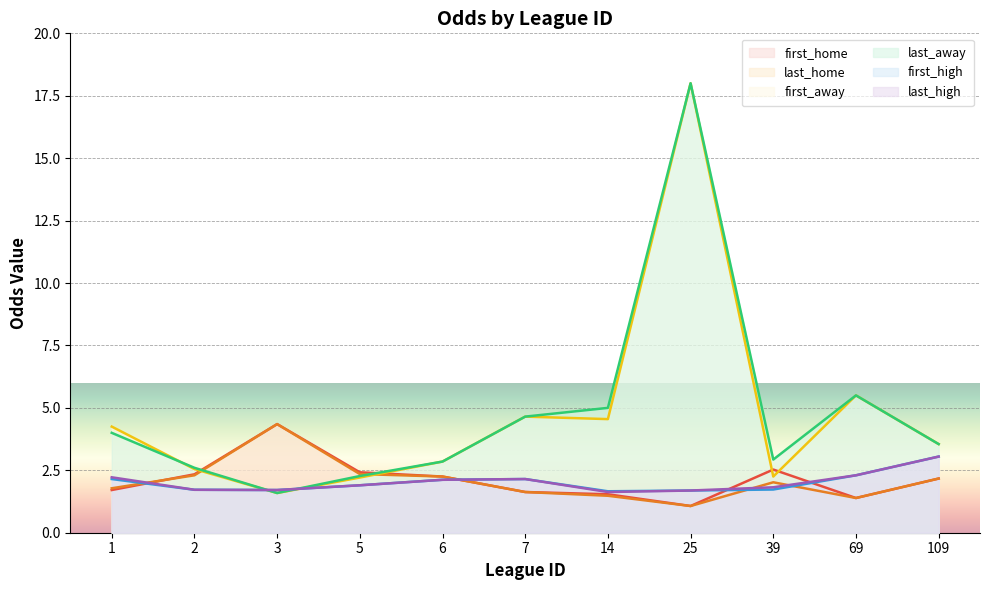

Read the first_away value at 3.

1.6